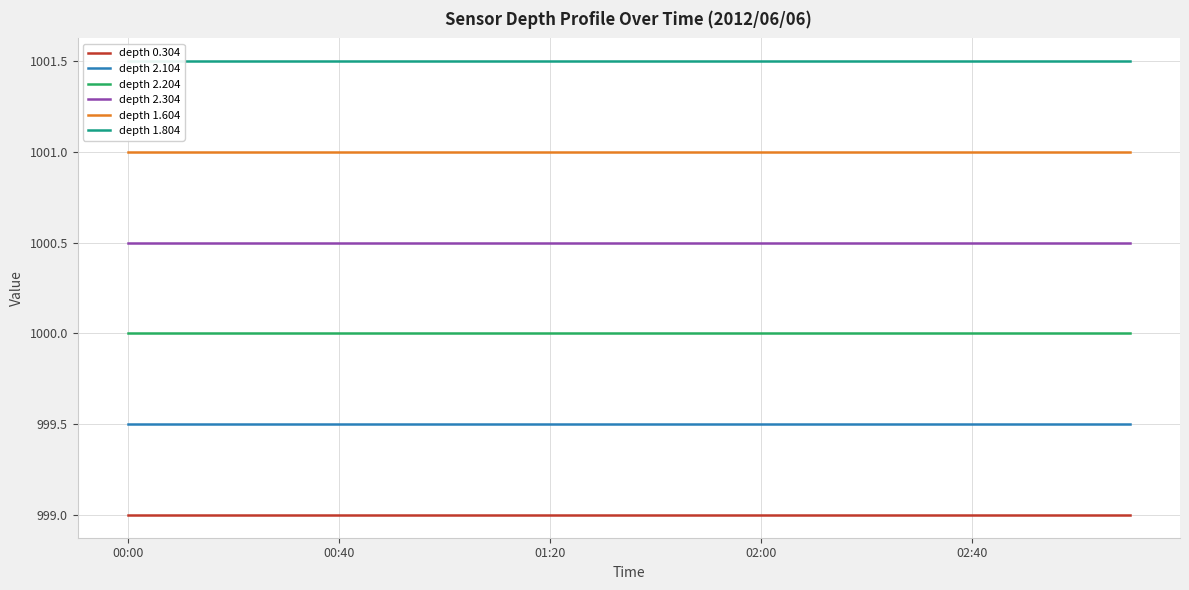

Is the value of depth 2.304 at 02:00 greater than the value of depth 2.204 at 02:00?

Yes